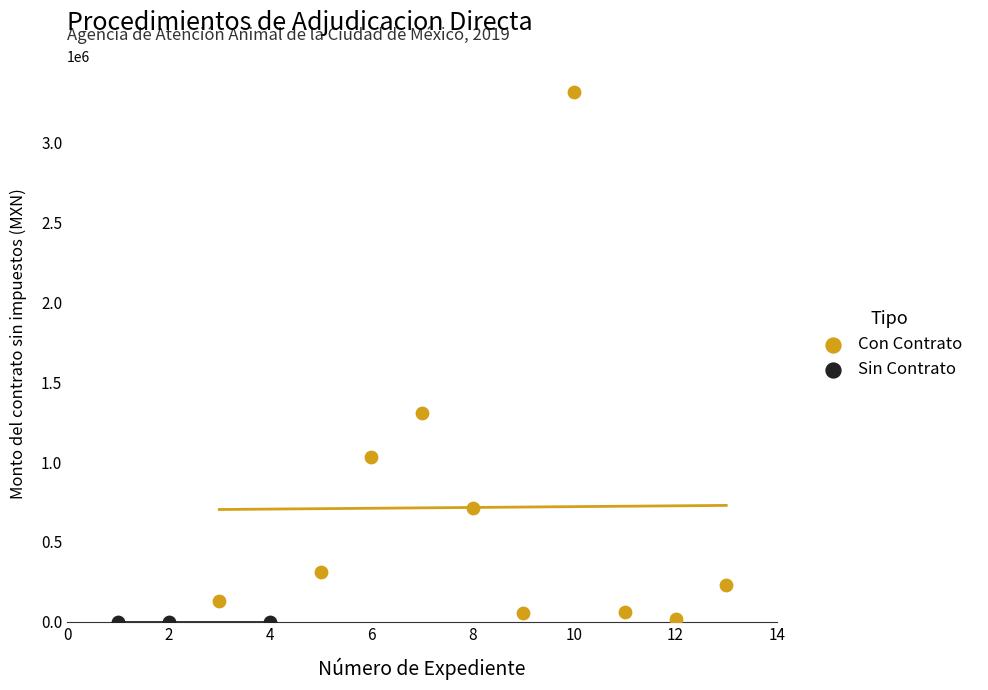

Which series reaches the maximum Y coordinate?

Con Contrato